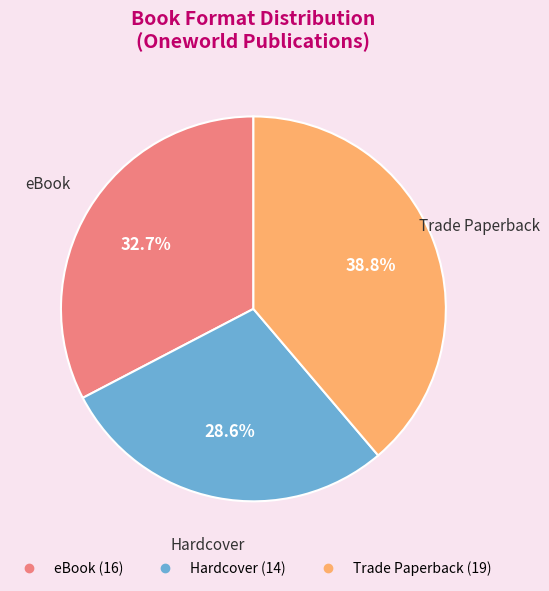

Approximately how many times larger is the value at eBook compared to Trade Paperback?

0.8